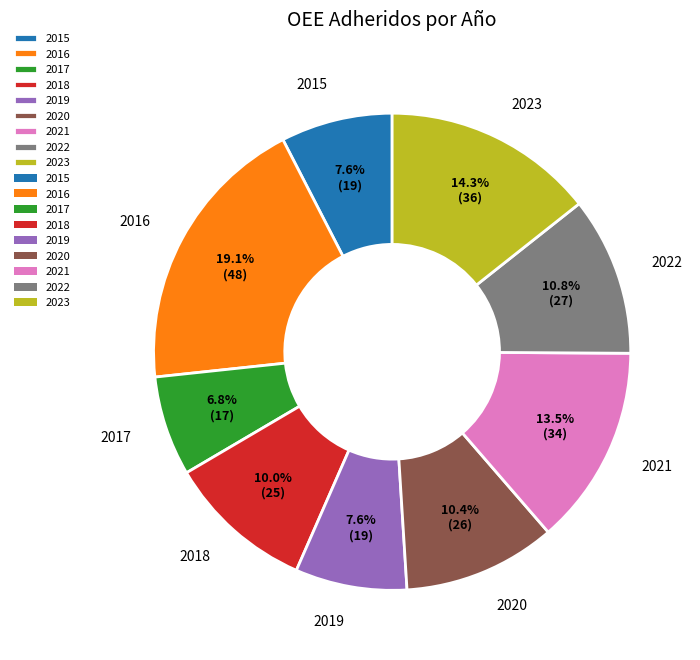

What percentage is NOT represented by 2015?

92.4%